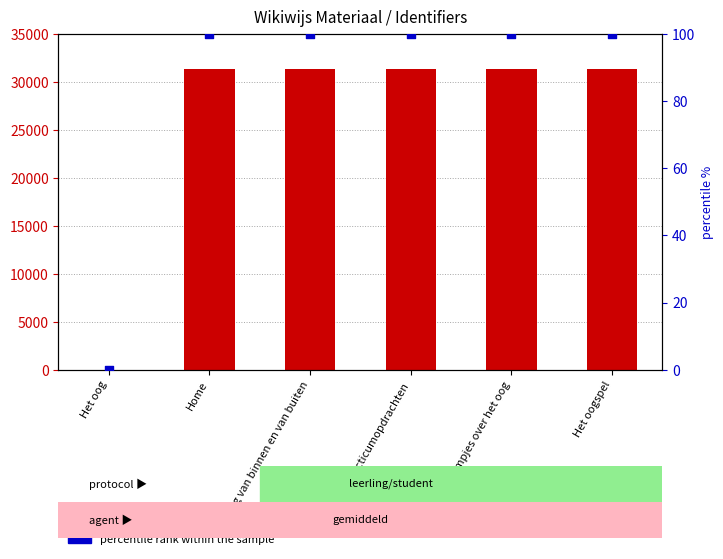

Which series has the largest total across all categories?

Identifier